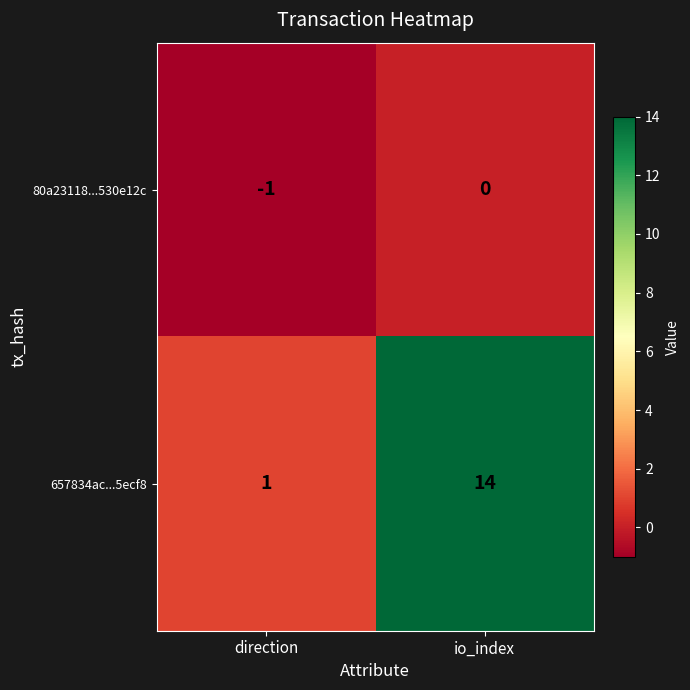

What is the highest value of the 657834ac...5ecf8 series?

14